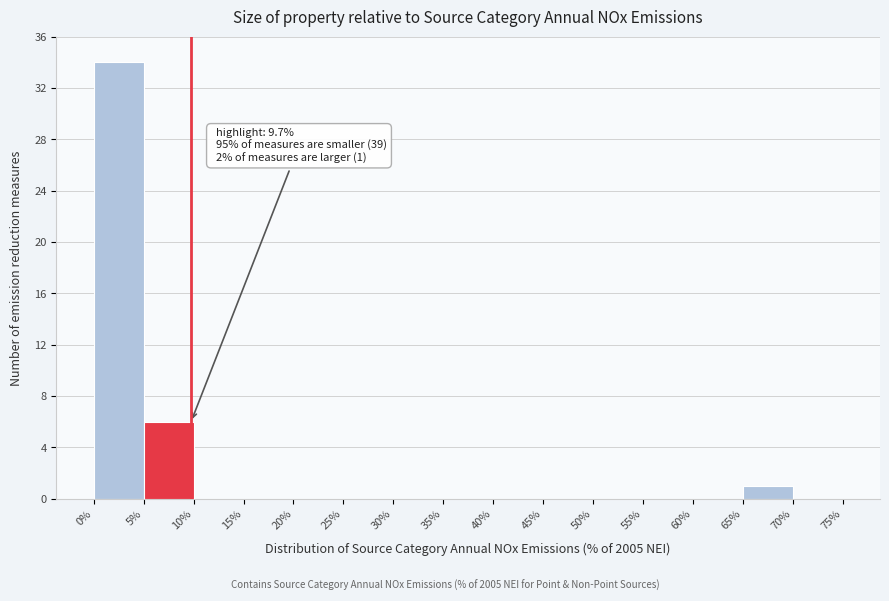

Which range on the x-axis has the tallest bar?

0% to 5%